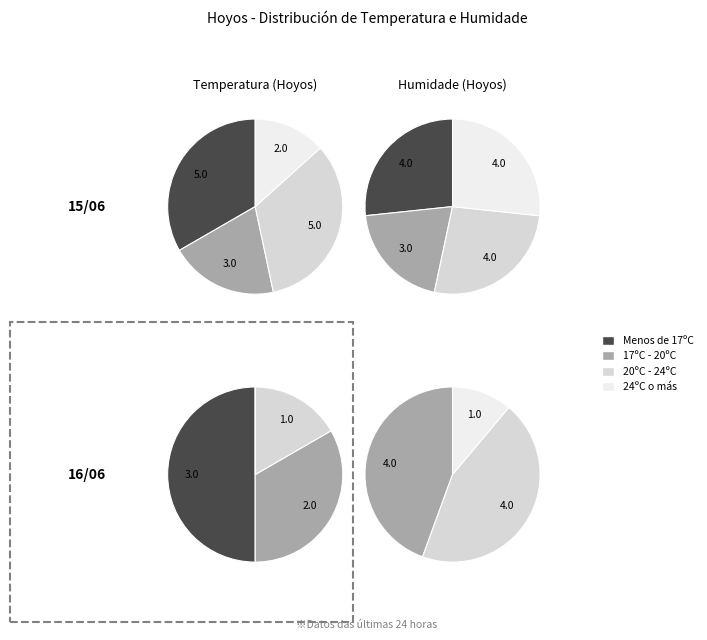

Does any single category account for the majority?

No